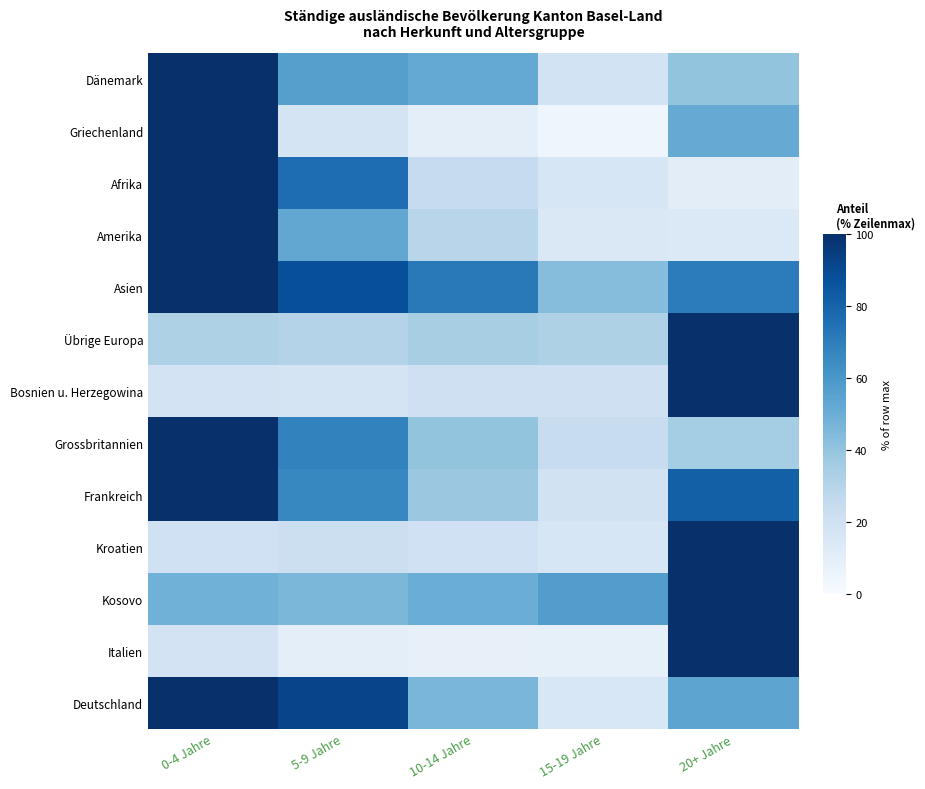

At how many categories does at least one series exceed 25?

5